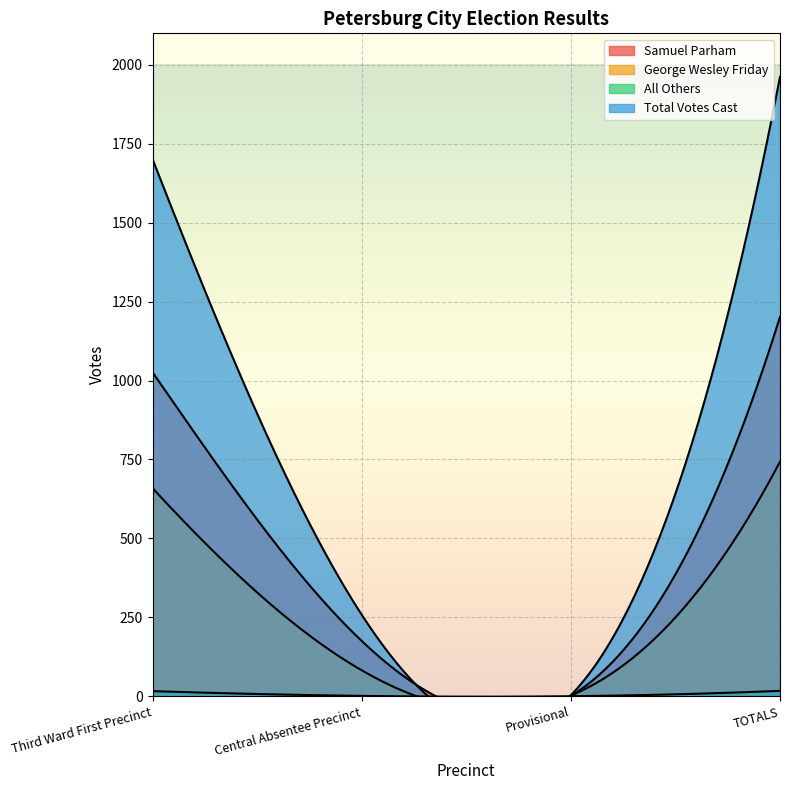

What is the greatest value displayed?

1962